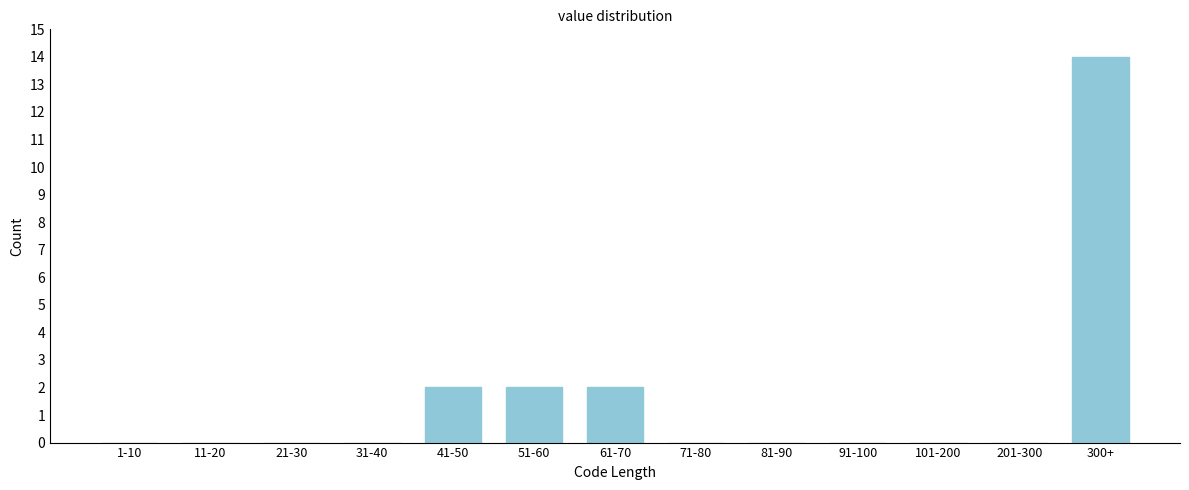

Reading left to right, list all the values displayed in this chart.

1-10=0	11-20=0	21-30=0	31-40=0	41-50=2	51-60=2	61-70=2	71-80=0	81-90=0	91-100=0	101-200=0	201-300=0	300+=14